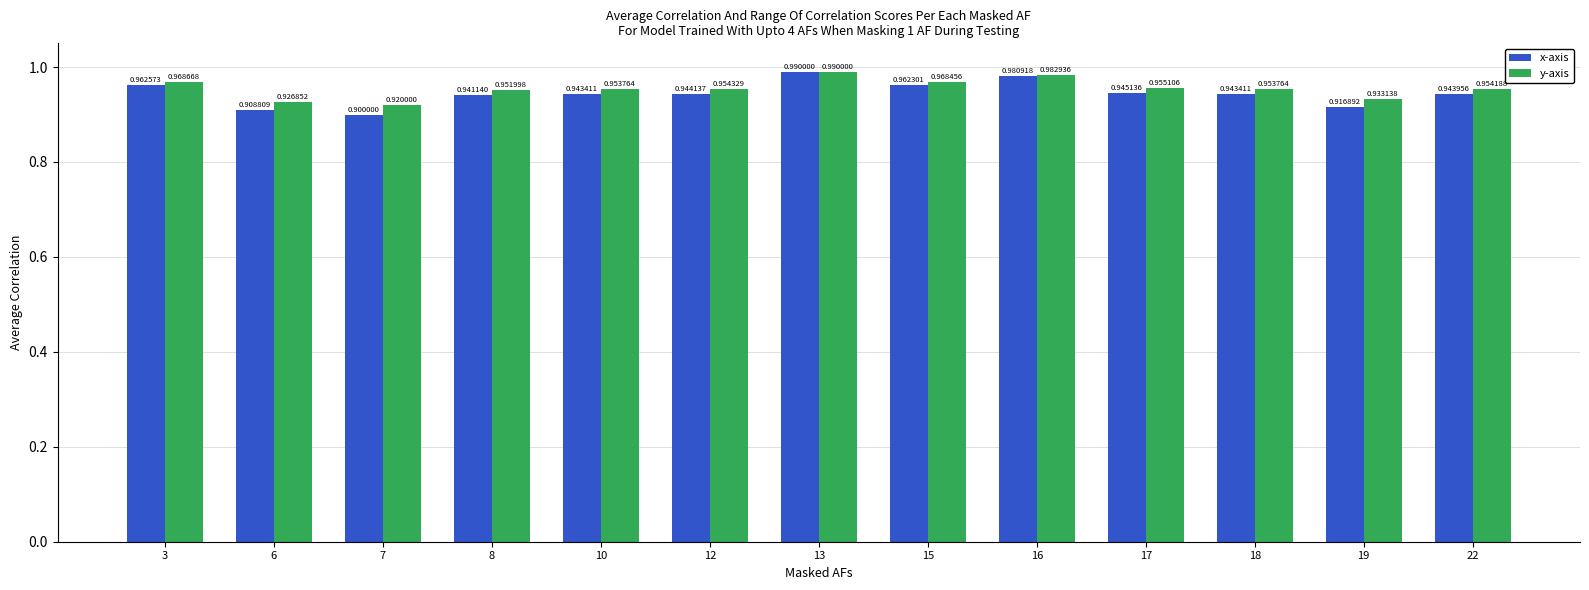

What is the value of the y-axis bar at the 1st from the left?

1.0